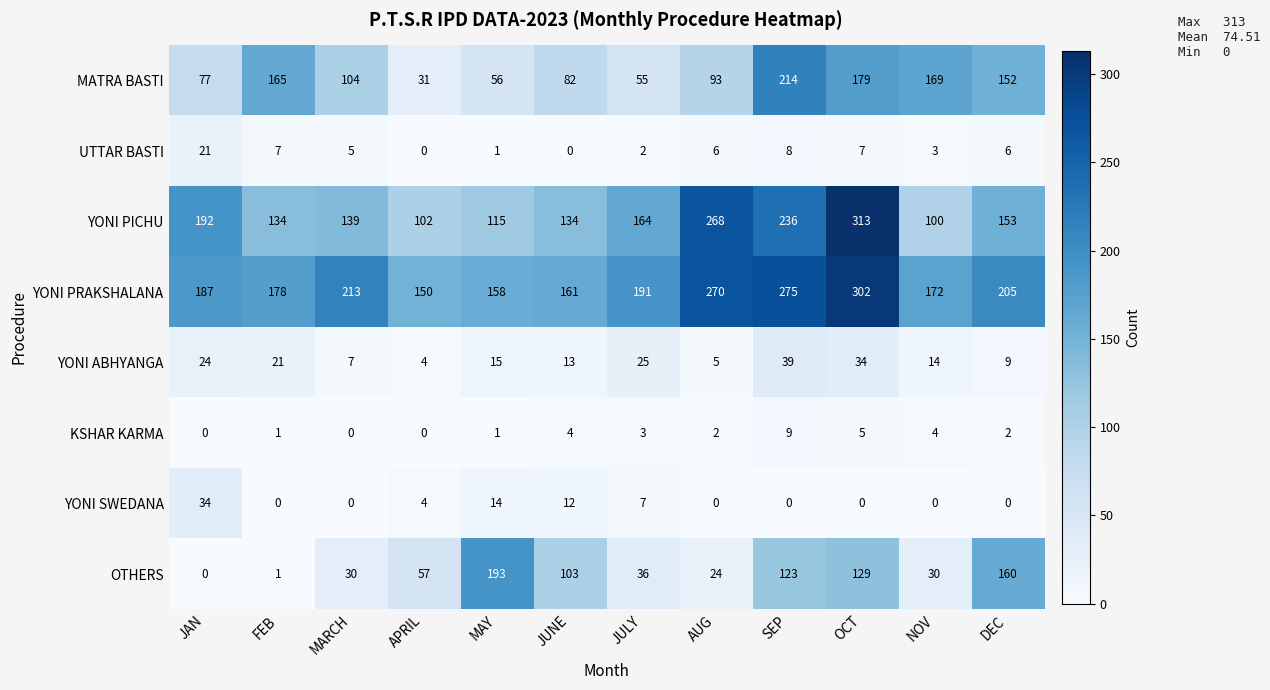

How many data points does each series have?

12